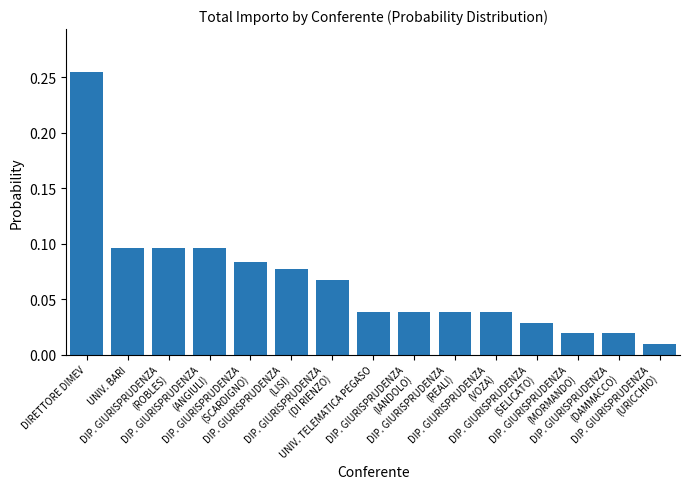

How many data points does each series have?

15